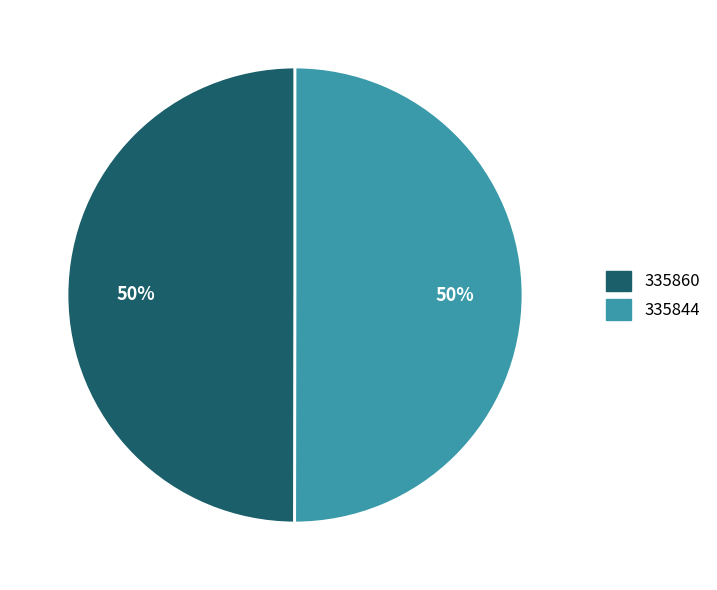

Approximately how many times larger is the value at 335844 compared to 335860?

1.0